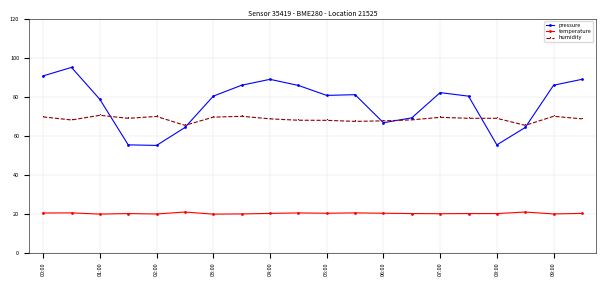

Which series has the widest spread of values?

pressure